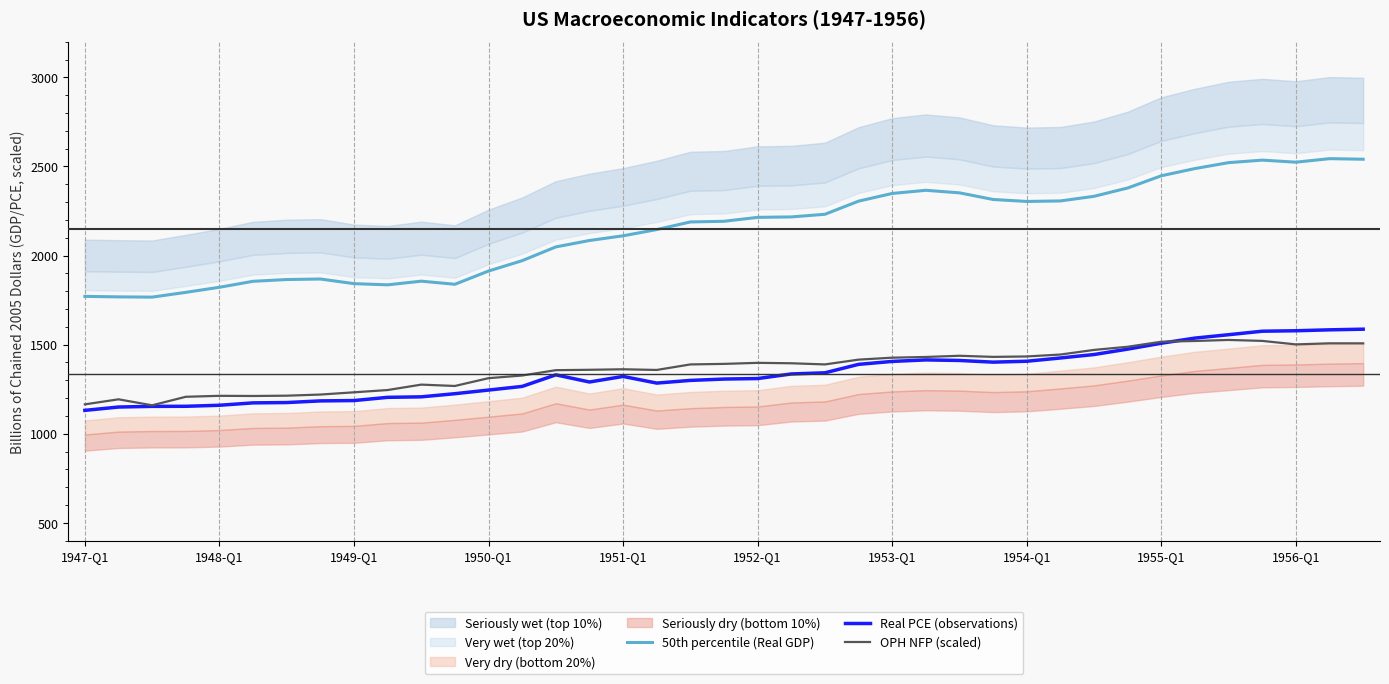

What is the difference between the maximum and minimum values in the OPH NFP (scaled) series?

366.8